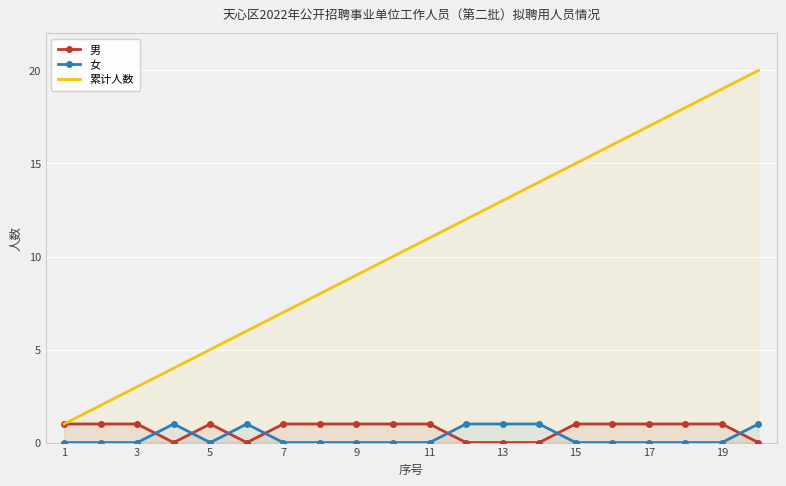

What is the average value of the 累计人数 series?

10